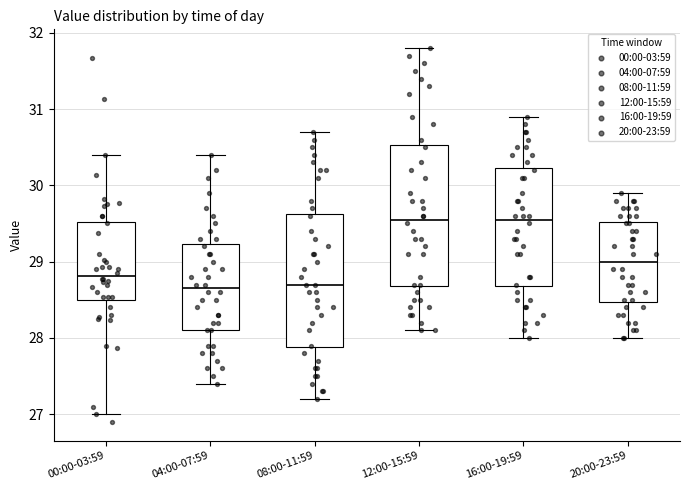

Reading left to right, transcribe this box plot: for each box, give where its median line is, the range the box spans, and where its two whiskers end, as read against the y-axis. The values are not printed on the chart, so give them approximately, as read against the axis.

00:00-03:59: median 28.8, box 28.5 to 29.5, whiskers 27.0 to 30.4
04:00-07:59: median 28.7, box 28.1 to 29.2, whiskers 27.4 to 30.4
08:00-11:59: median 28.7, box 27.9 to 29.6, whiskers 27.2 to 30.7
12:00-15:59: median 29.6, box 28.7 to 30.5, whiskers 28.1 to 31.8
16:00-19:59: median 29.6, box 28.7 to 30.2, whiskers 28.0 to 30.9
20:00-23:59: median 29.0, box 28.5 to 29.5, whiskers 28.0 to 29.9